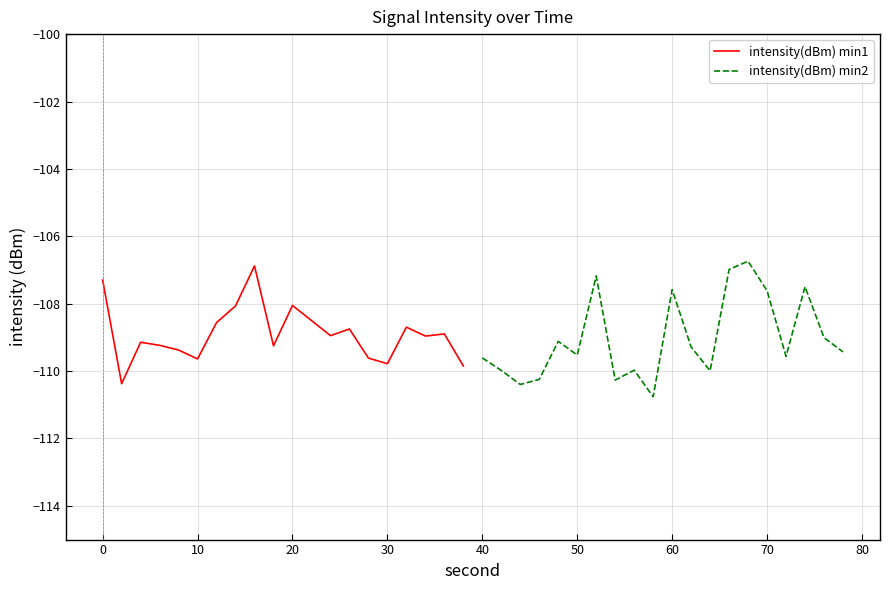

How many interior local valleys does the intensity(dBm) min1 series have?

6